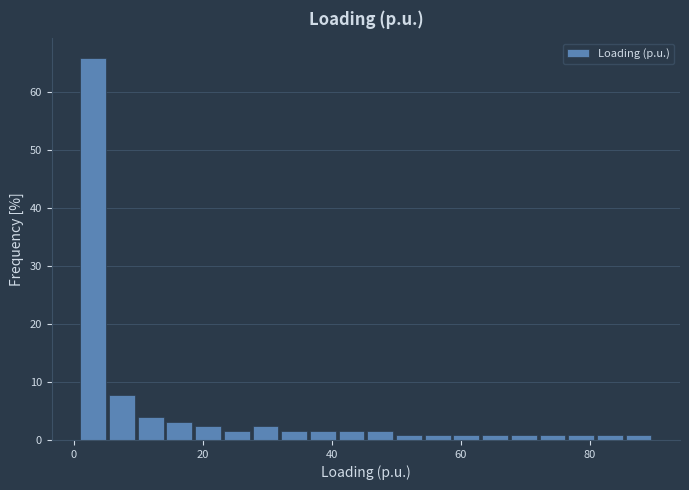

Around what value on the x-axis is the tallest bar? Give the approximate position of its centre, as read against the axis.

4